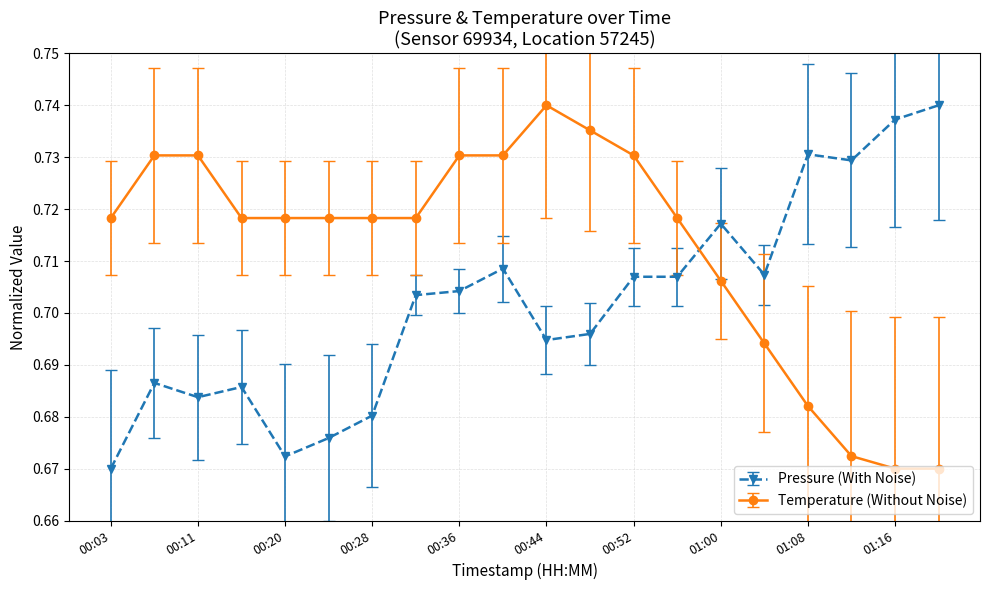

True or false: Pressure (With Noise) and Temperature (Without Noise) intersect in this chart.

True